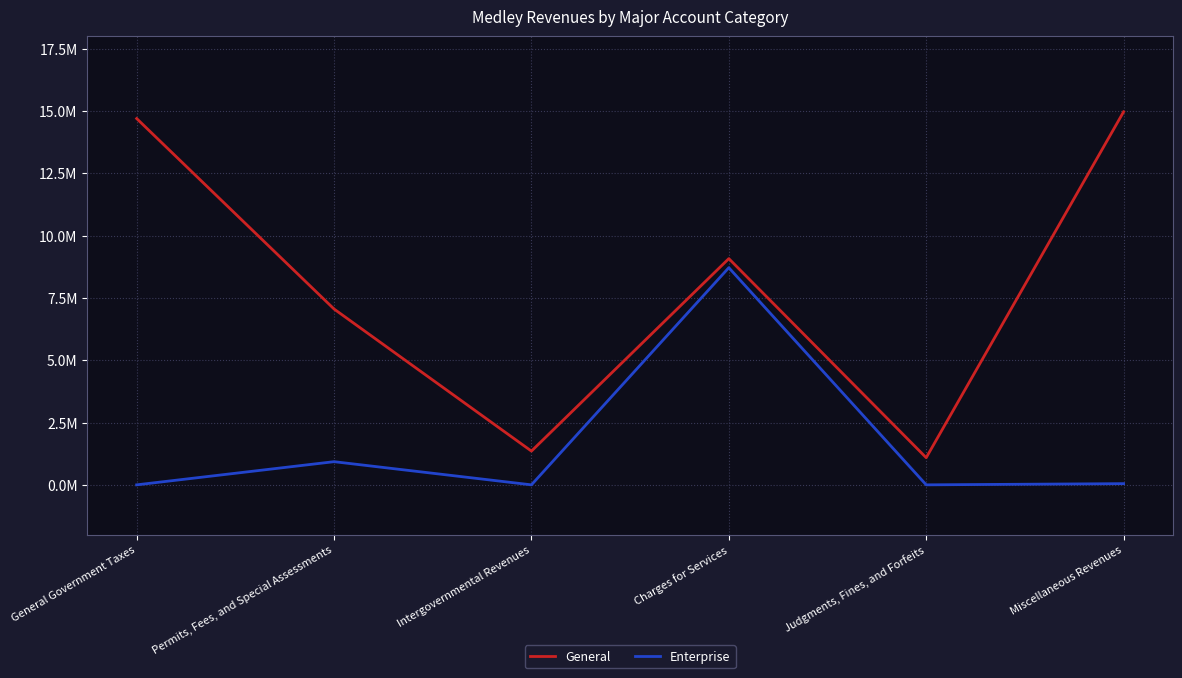

What position from the left is Intergovernmental Revenues?

3